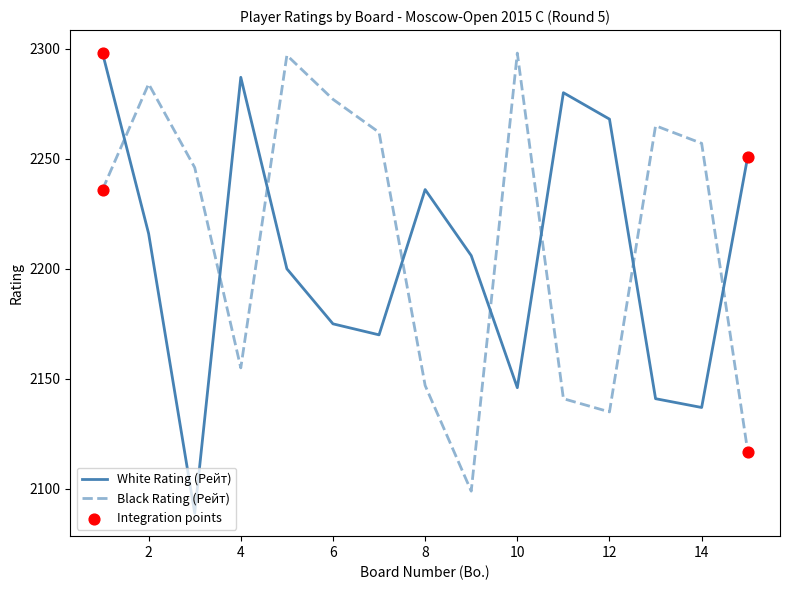

What is the maximum value shown in the chart?

2298